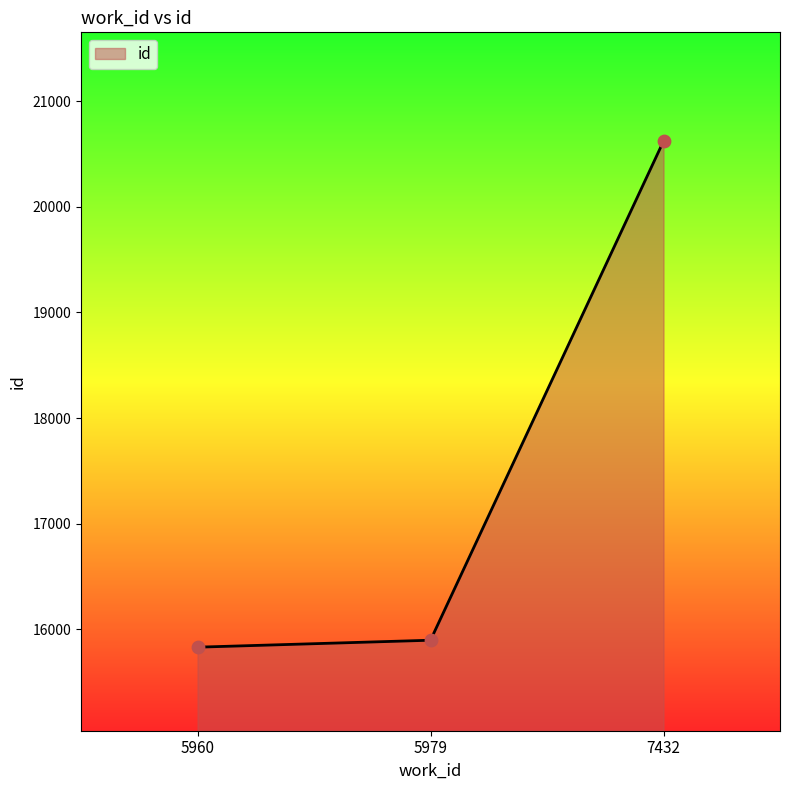

Between 7432 and 5960, which is larger?

7432